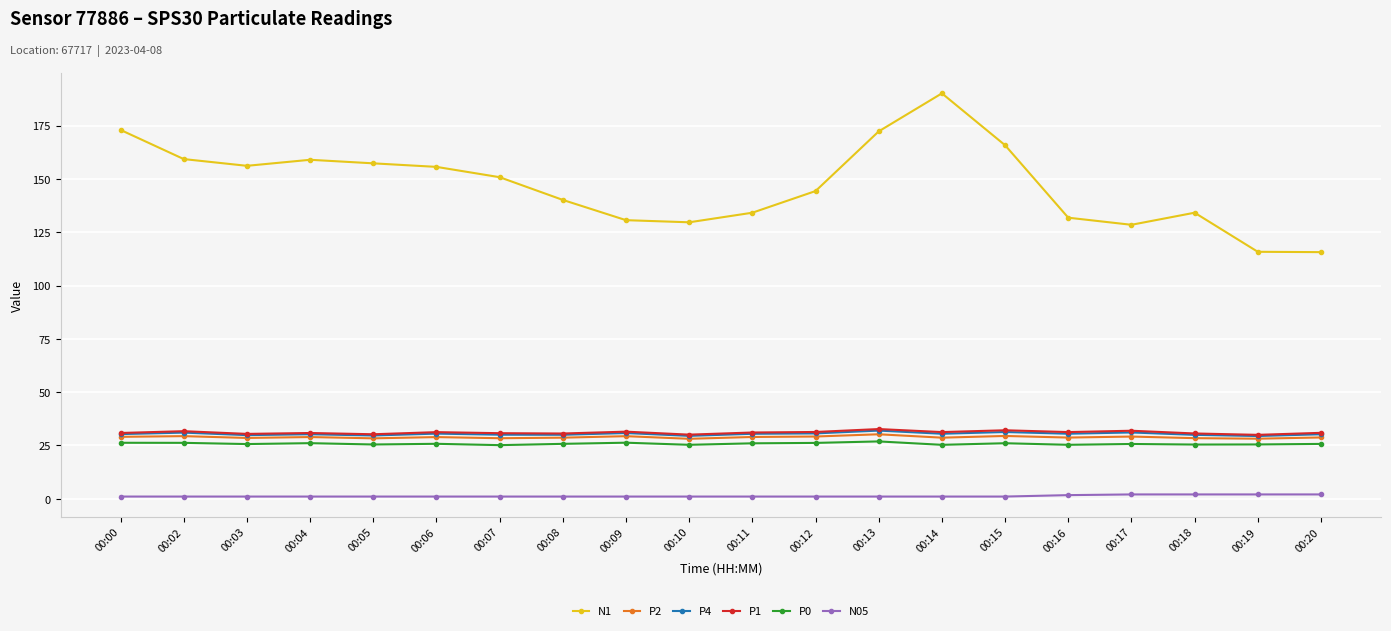

True or false: N1 has a value of 207.7 at 00:19.

False